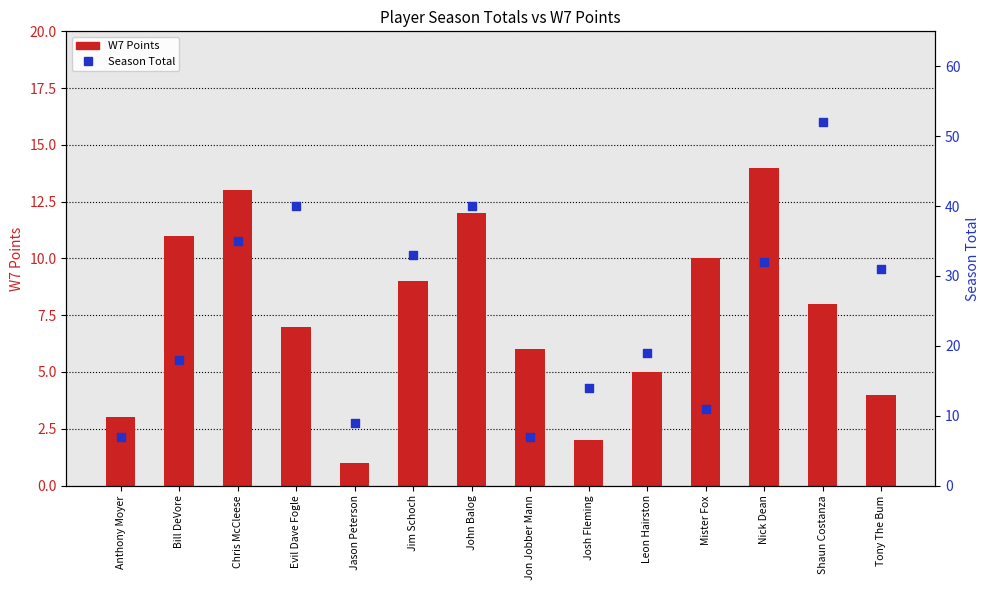

Which series has the largest total across all categories?

Season Total